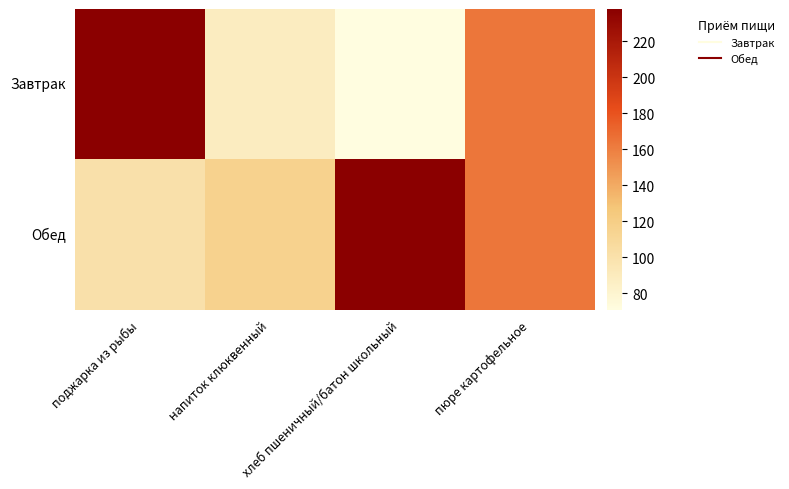

How many categories are shown in the chart?

4